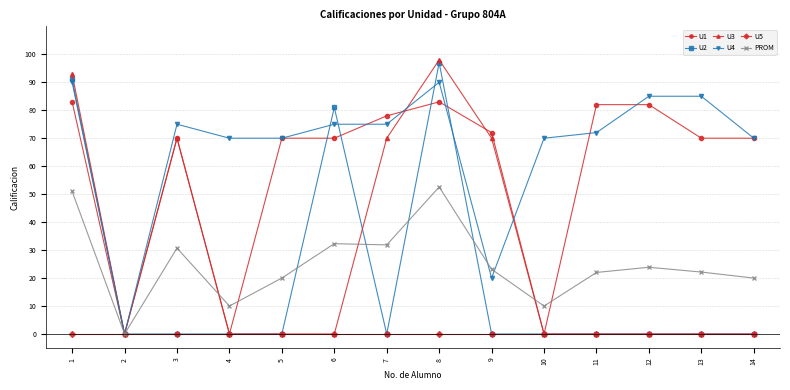

What is the difference between the maximum and minimum values in the U4 series?

90.0